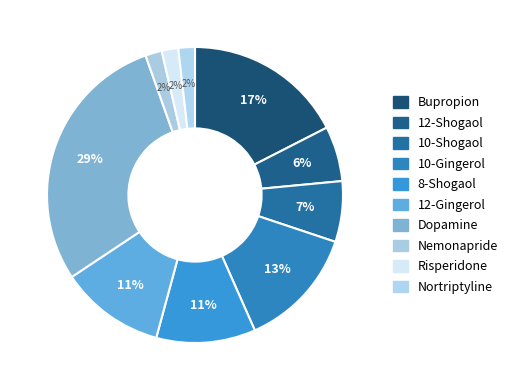

How many segments does this pie chart have?

10